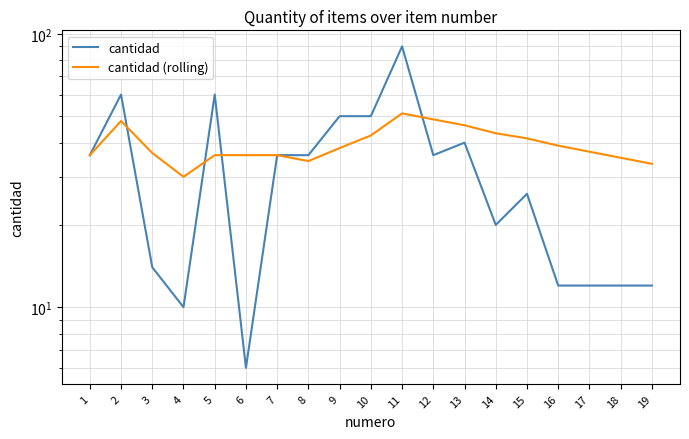

At which category is the sum across all series the highest?

11